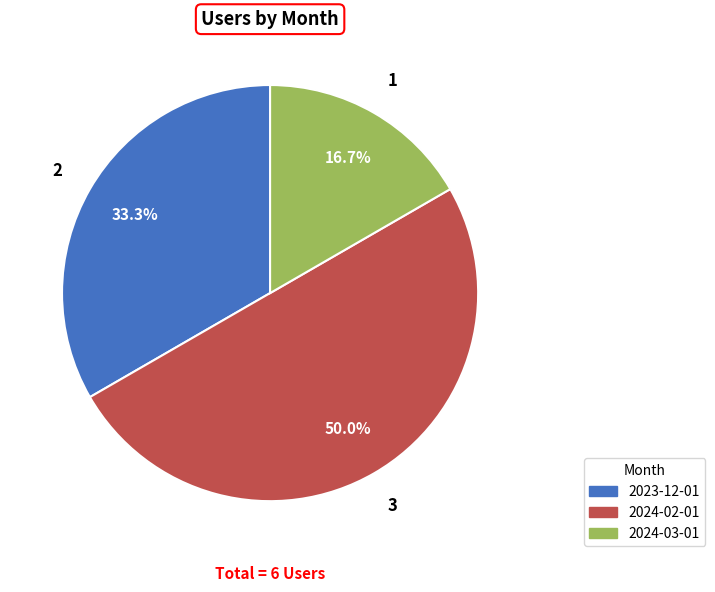

The 2024-03-01 slice represents 4% of the pie. True or false?

False